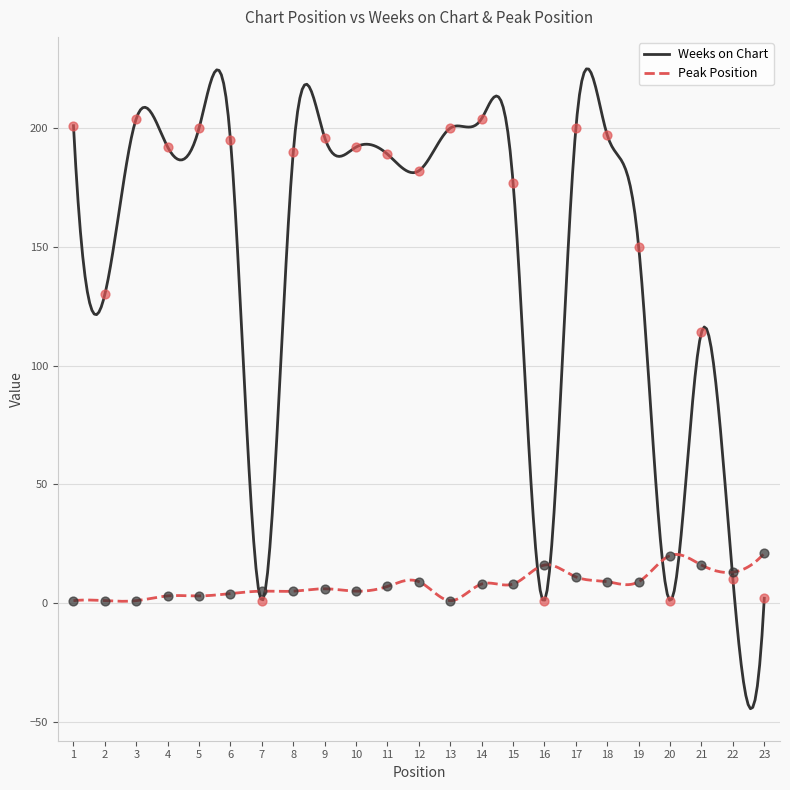

At how many categories does at least one series exceed 129?

17